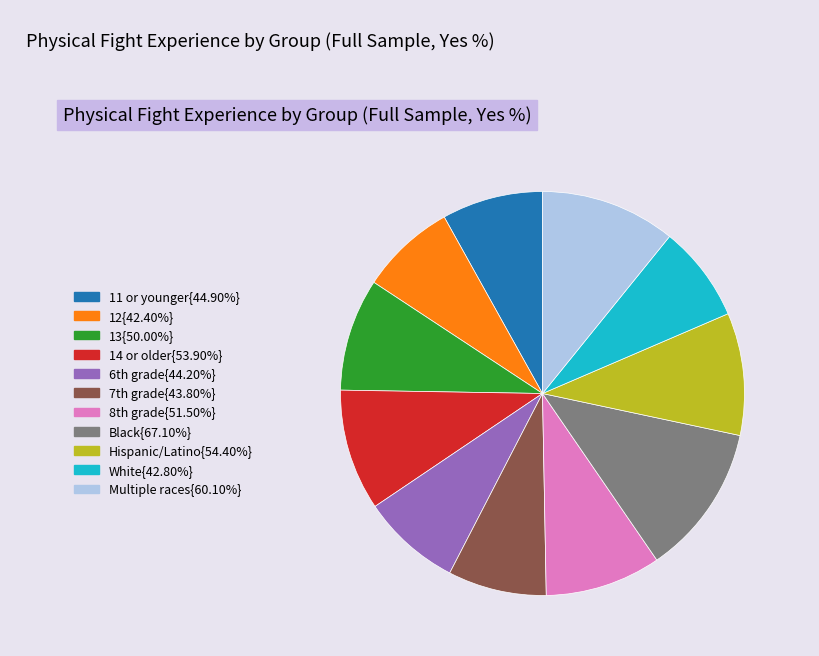

Do 14 or older{53.90%} and 11 or younger{44.90%} together represent more than half of the pie?

No